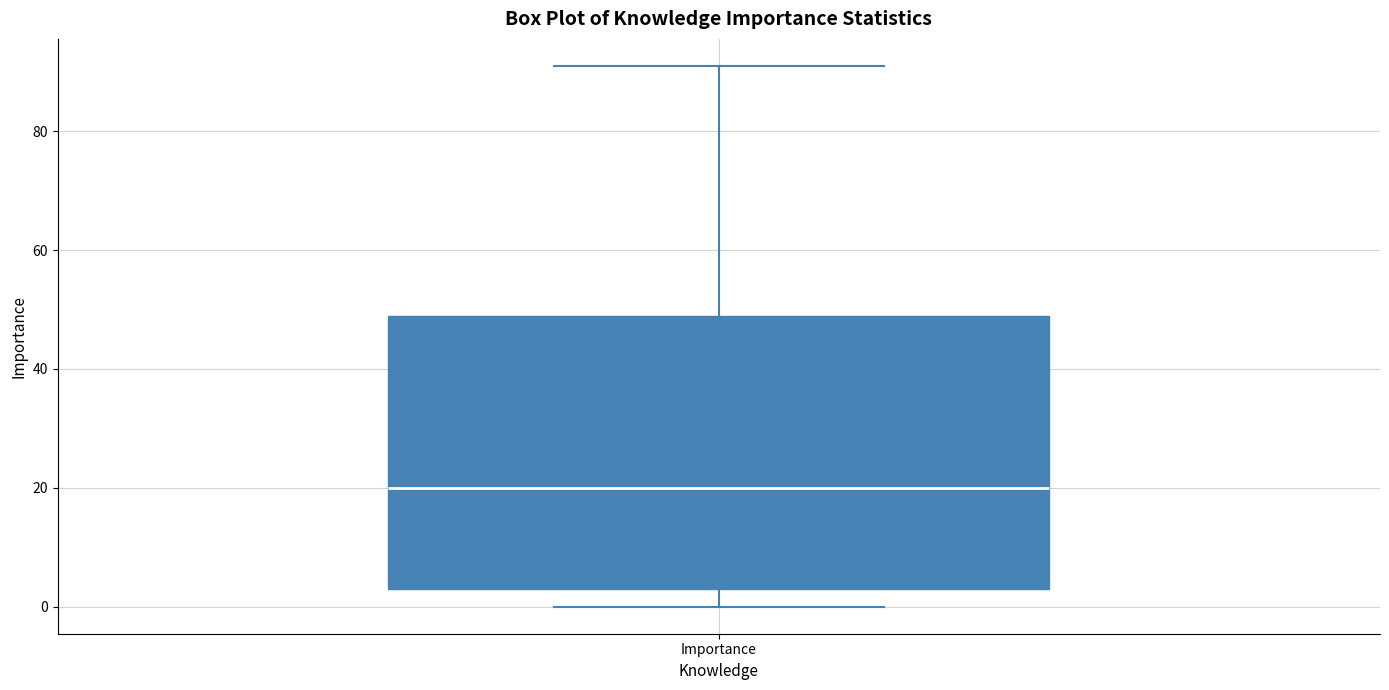

Where is the lower edge of the box for Importance on the y-axis? The values are not printed on the chart, so give them approximately, as read against the axis.

4